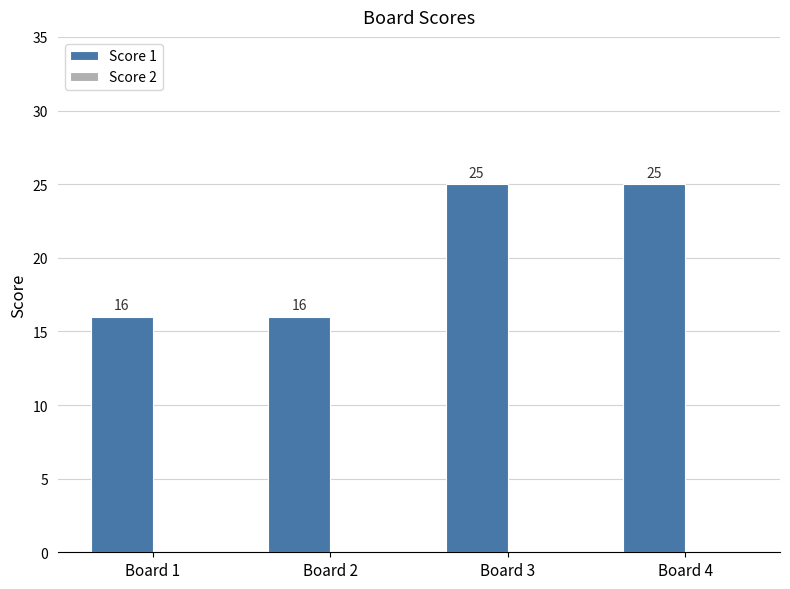

Is it true that the value at Board 3 is 25?

True